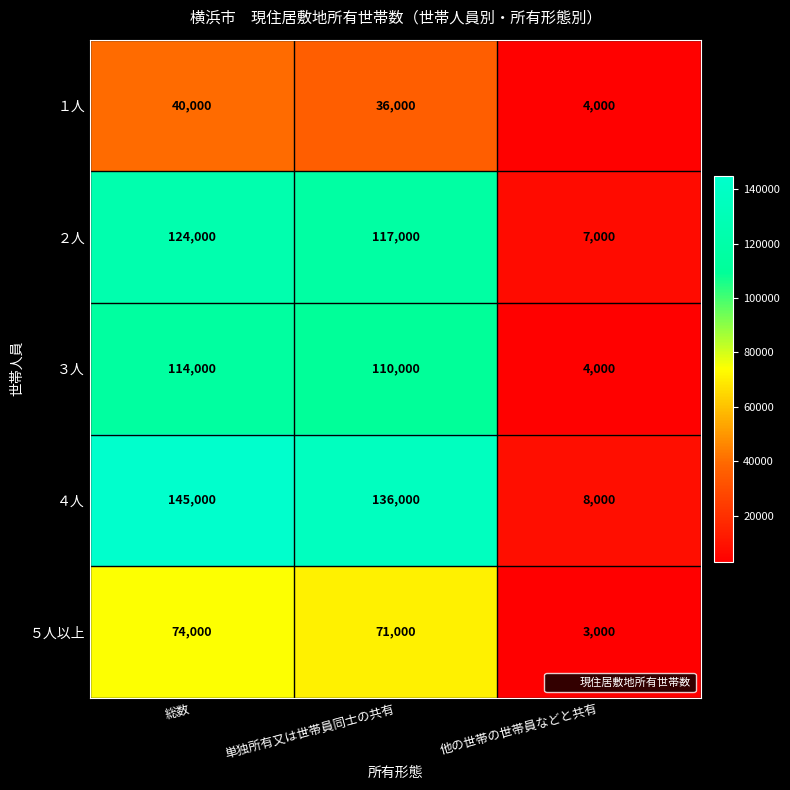

Rank the categories by ３人 value from lowest to highest.

他の世帯の世帯員などと共有, 単独所有又は世帯員同士の共有, 総数